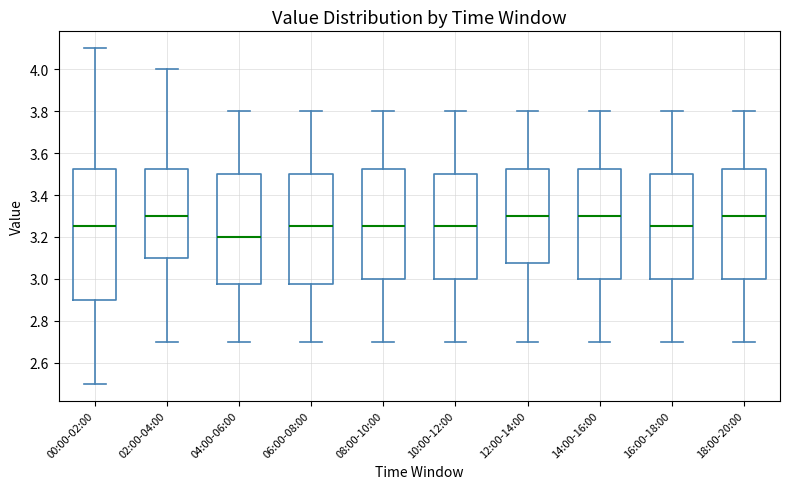

Comparing the boxes themselves (not the whiskers), which one is the tallest?

00:00-02:00